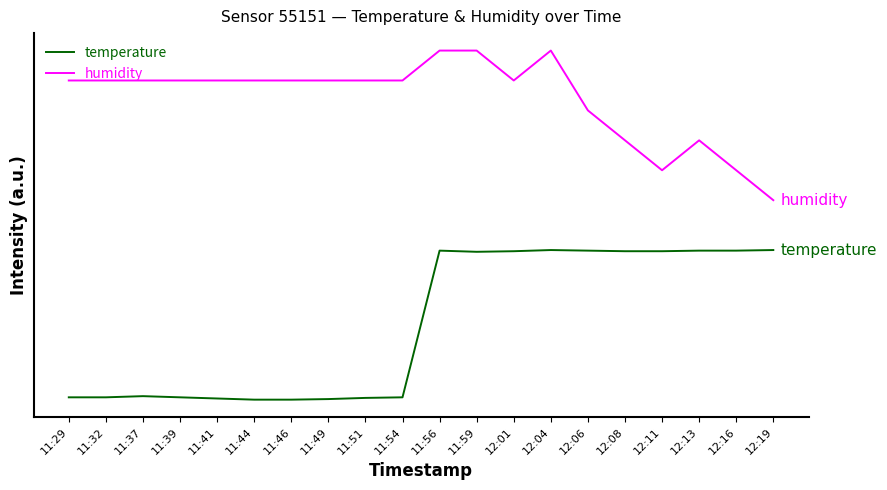

Reading right to left, list all the values displayed in this chart.

temperature: 300.0	298.8	298.8	297.7	297.7	298.8	300.0	297.7	296.5	298.8	4.7	3.5	1.2	0.0	0.0	2.3	4.7	7.0	4.7	4.7
humidity: 400.0	460.0	520.0	460.0	520.0	580.0	700.0	640.0	700.0	700.0	640.0	640.0	640.0	640.0	640.0	640.0	640.0	640.0	640.0	640.0